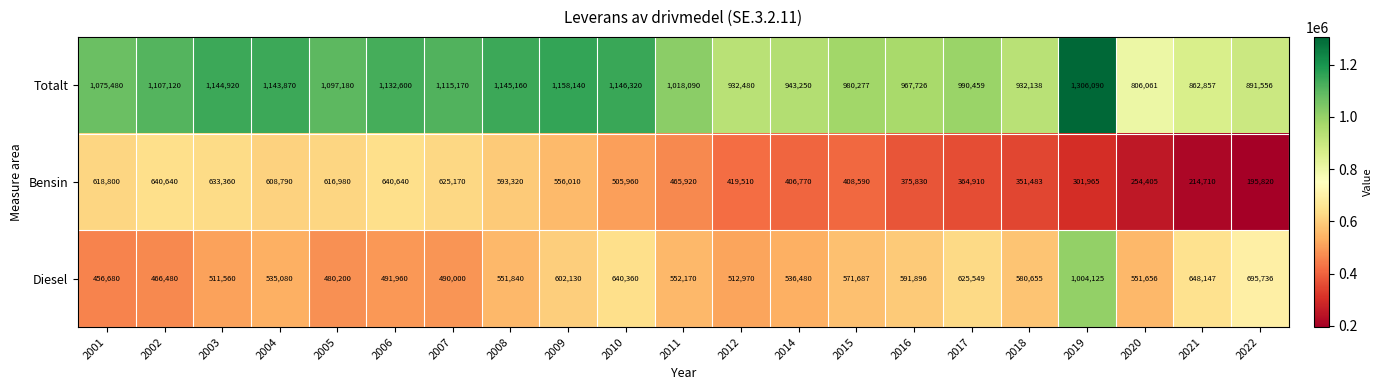

Read the Totalt value at 2006.

1132600